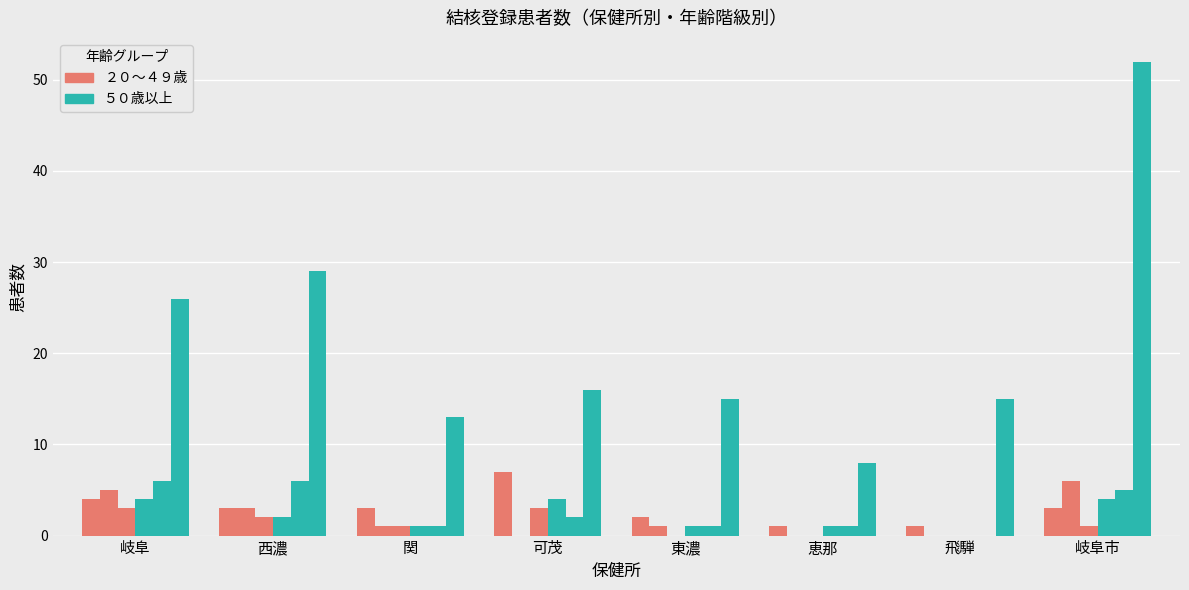

How many distinct data groups are displayed?

6